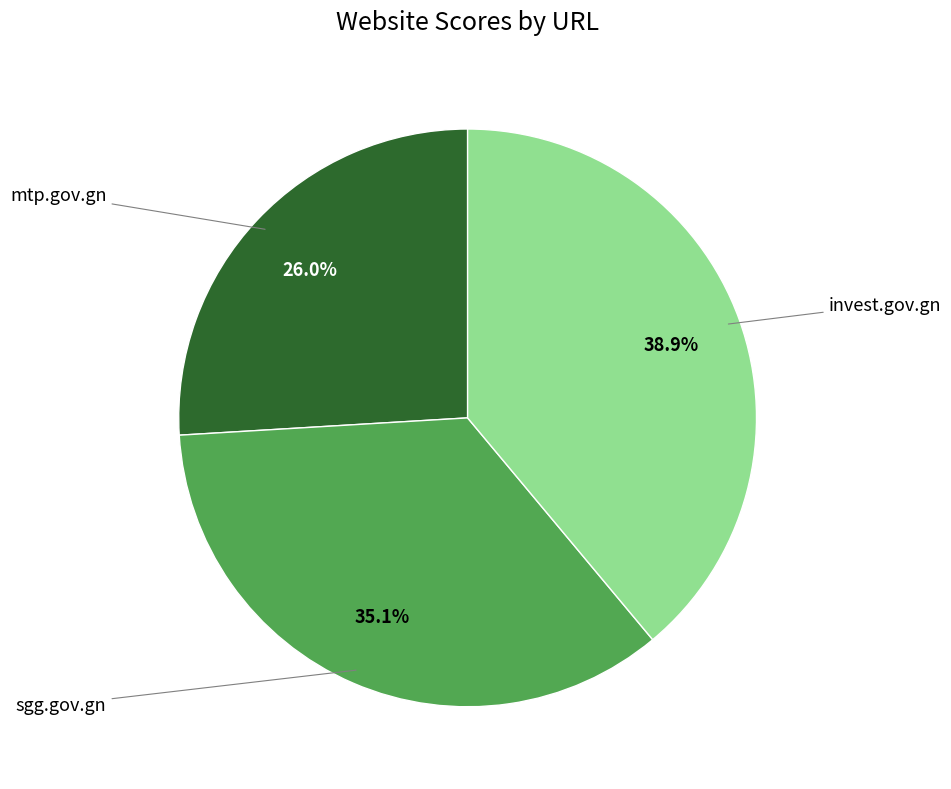

Is there any slice that represents more than half of the pie?

No